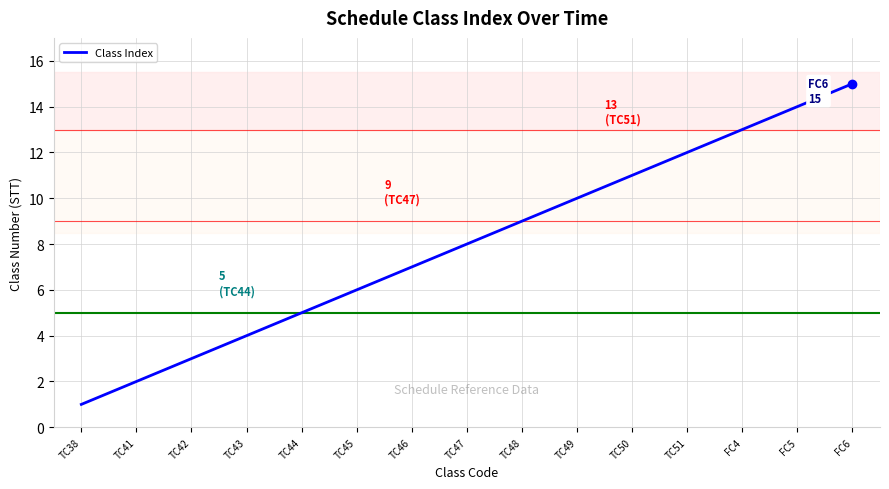

Is this an area chart (filled region under the line)?

No